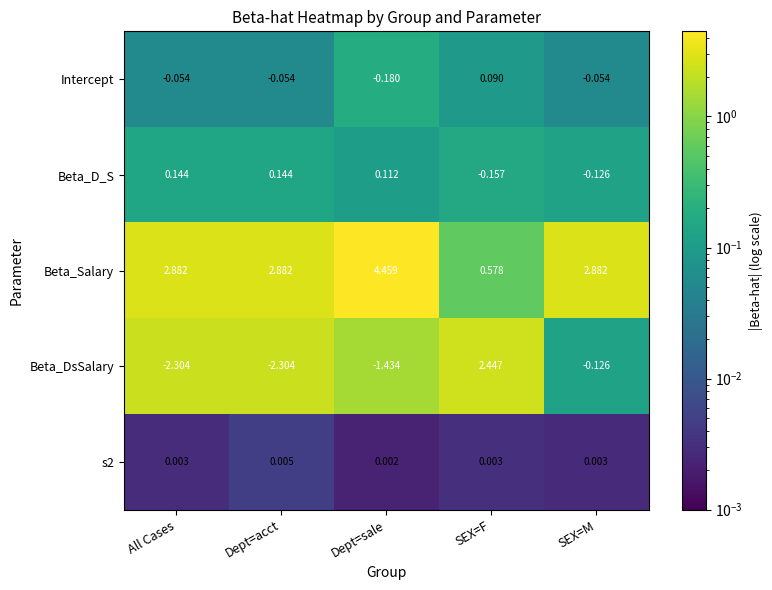

List the series in order of their peak value, lowest first.

s2, Intercept, Beta_D_S, Beta_DsSalary, Beta_Salary